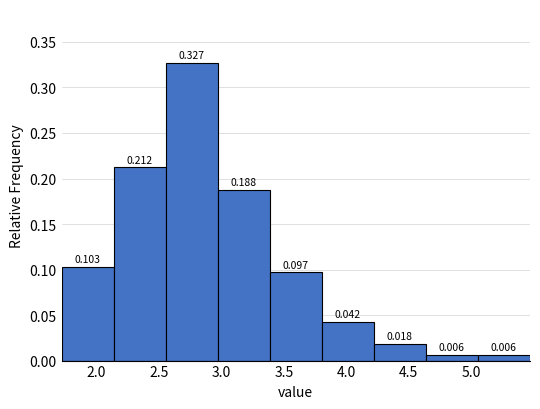

Reading left to right, transcribe this chart: for each bar, give the range it covers on the x-axis and its height. The bar edges are not printed on the chart, so give them approximately, as read against the axis.

1.70 to 2.15: 0.103
2.15 to 2.55: 0.212
2.55 to 2.95: 0.327
2.95 to 3.40: 0.188
3.40 to 3.80: 0.097
3.80 to 4.20: 0.042
4.20 to 4.65: 0.018
4.65 to 5.05: 0.006
5.05 to 5.45: 0.006